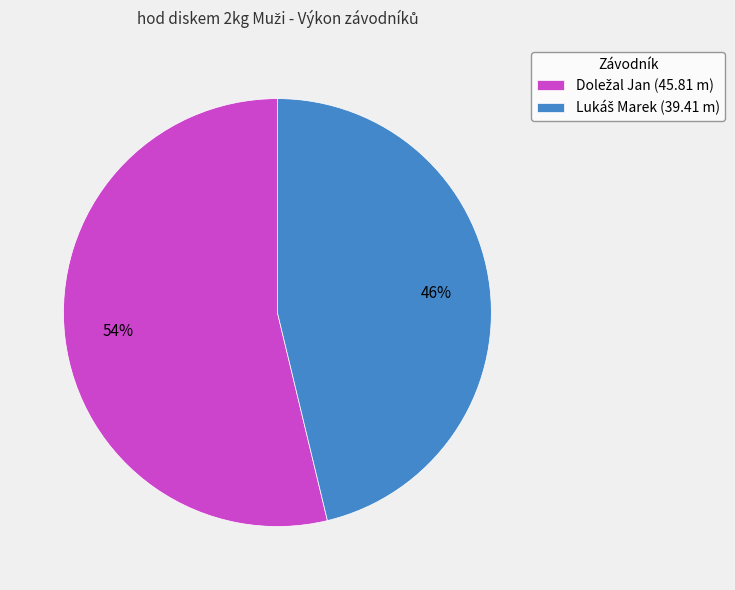

To the nearest percent, what is the average slice percentage?

50%